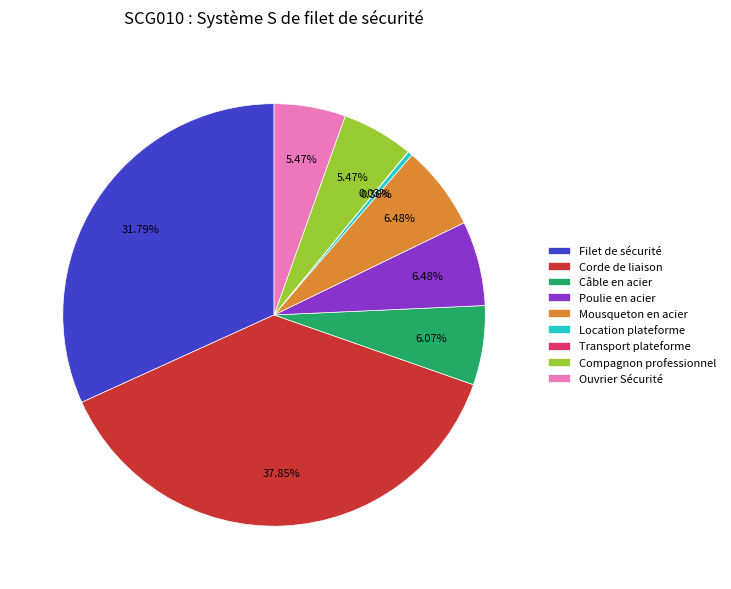

What portion of the pie excludes Câble en acier?

93.9%